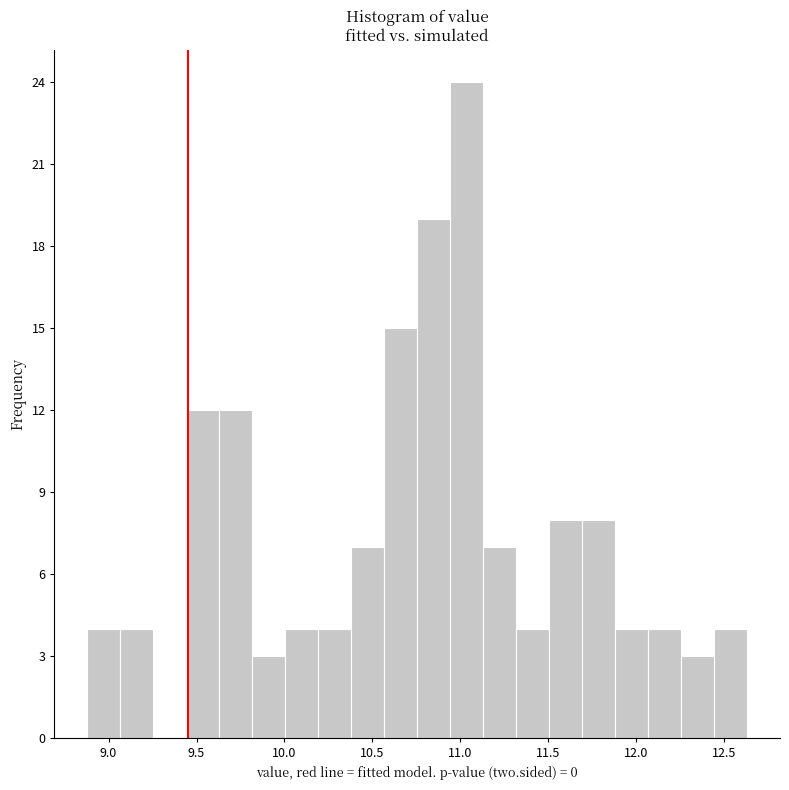

Read against the x-axis, roughly where is the centre of the tallest bar?

11.05